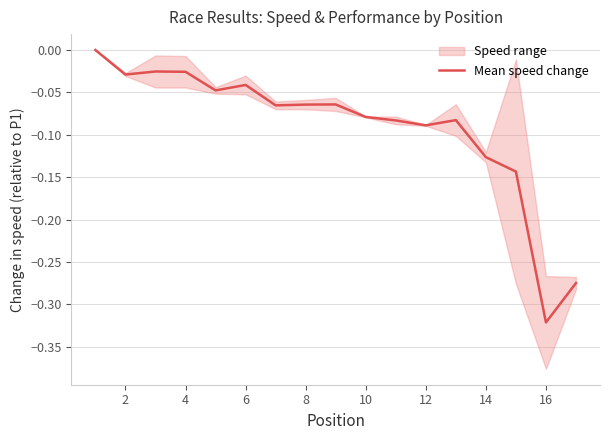

At which label does Mean speed change reach its minimum?

16